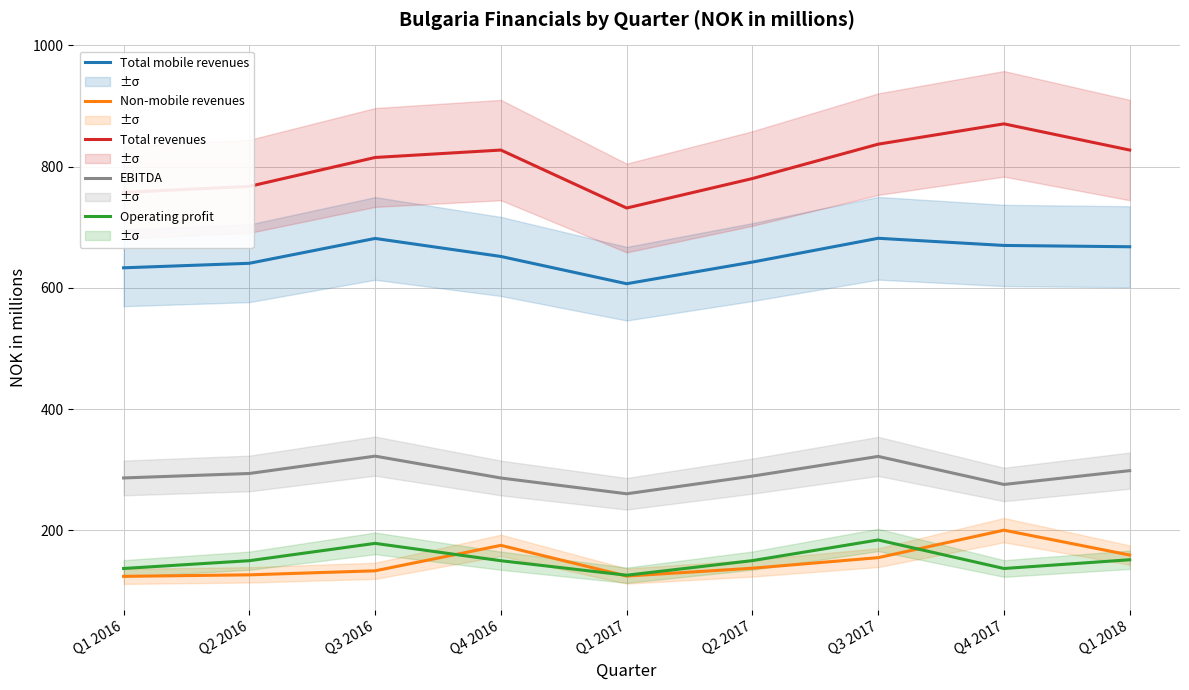

What is the sum of the EBITDA values at Q1 2017 and Q2 2016?

554.6